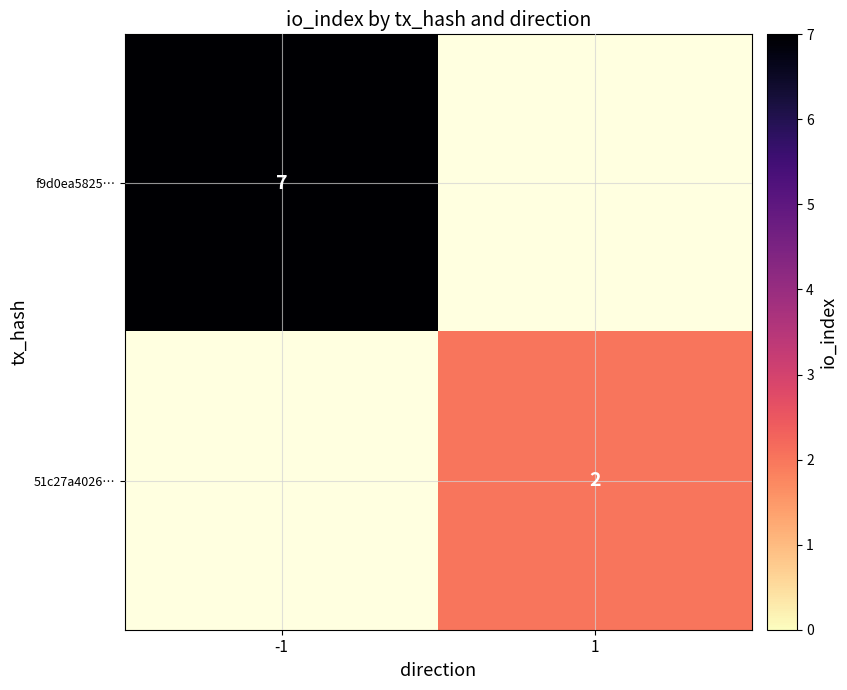

Is the value of 51c27a4026… at 1 greater than the value of f9d0ea5825… at -1?

No